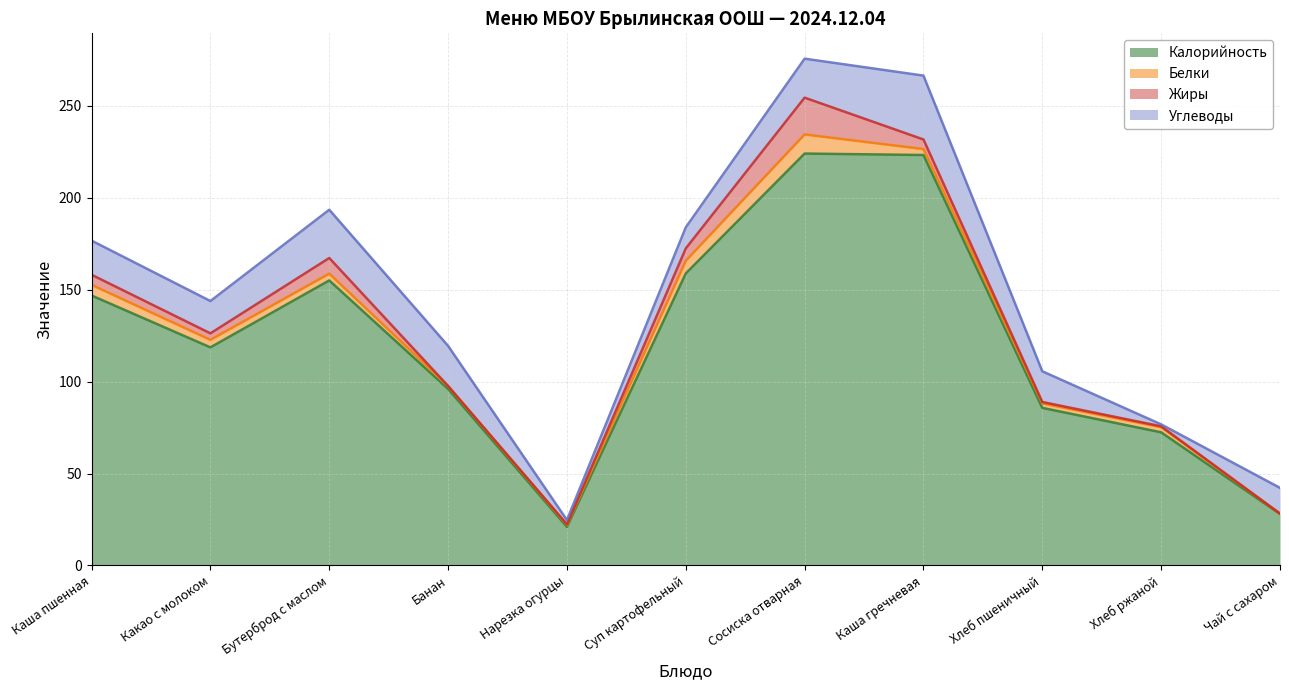

At which category is the sum across all series the highest?

Сосиска отварная